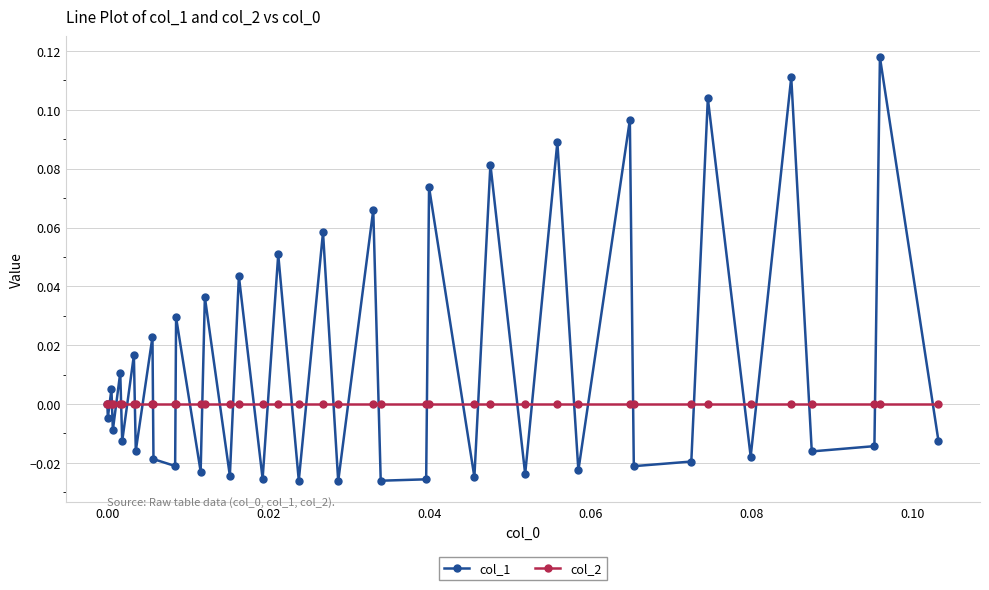

True or false: col_1 has more than 0 interior local peaks.

True